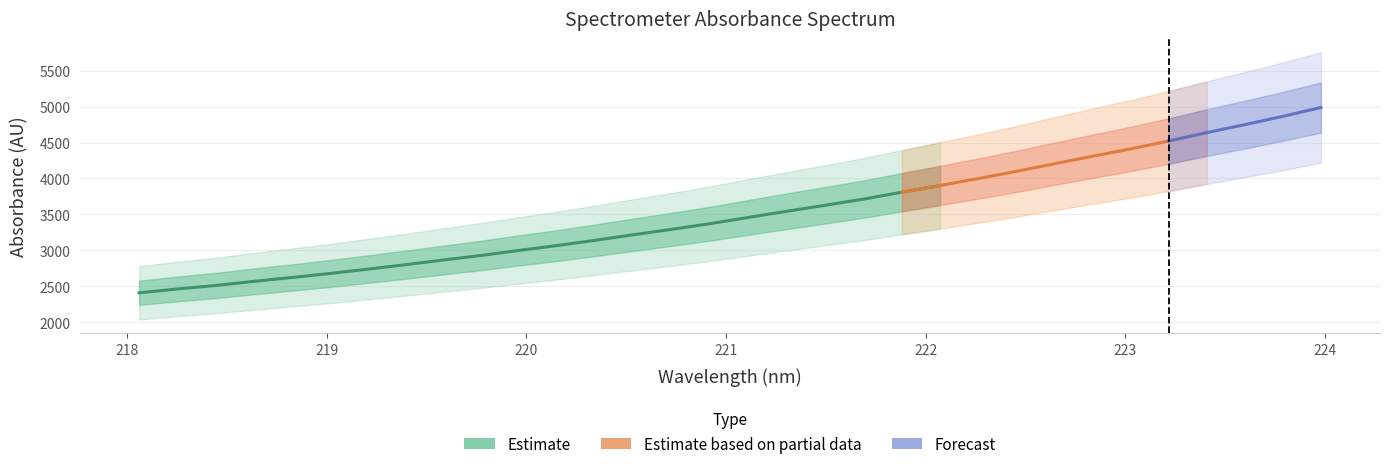

Reading left to right, what are all the values shown in this chart?

2409.0	2462.6	2510.7	2567.8	2622.0	2678.0	2738.6	2801.4	2867.3	2931.3	3002.4	3069.4	3143.3	3220.4	3295.2	3373.8	3460.3	3545.2	3628.2	3713.4	3808.9	3902.0	3998.0	4097.9	4204.2	4308.5	4410.6	4520.2	4637.3	4748.6	4864.2	4987.1